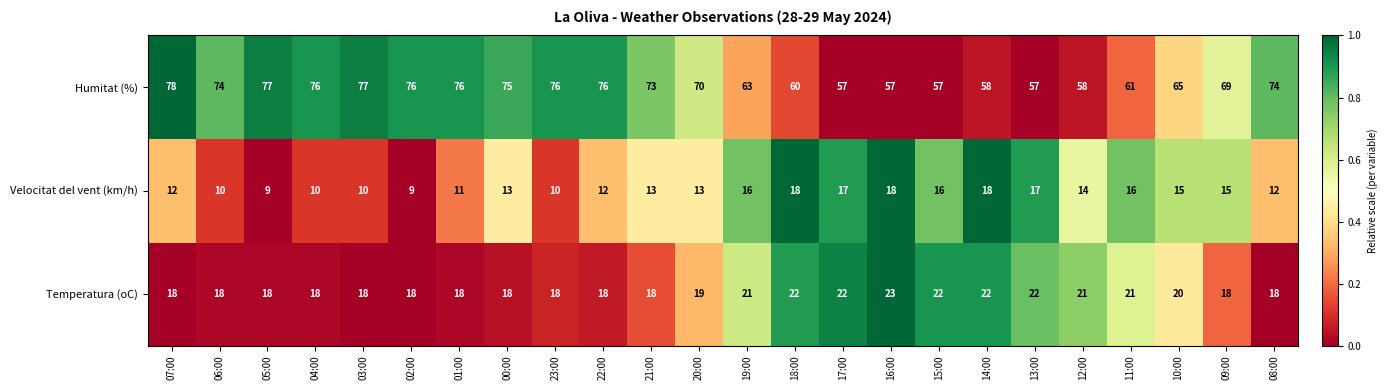

At which category is the sum across all series the highest?

07:00